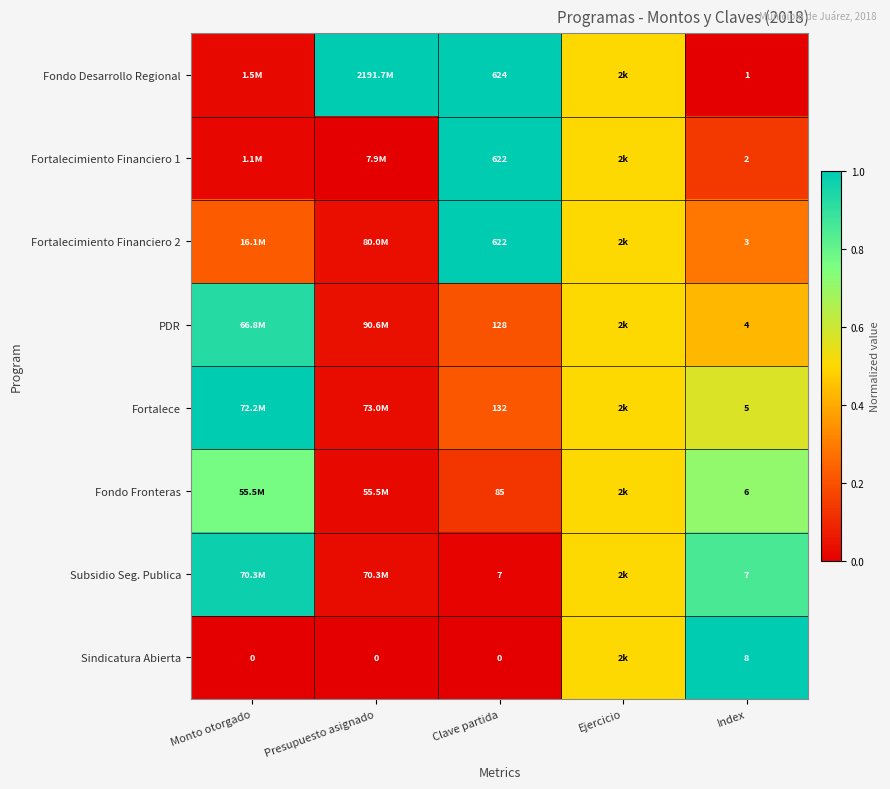

Is the value of Fondo Desarrollo Regional at Index greater than the value of Sindicatura Abierta at Presupuesto asignado?

Yes